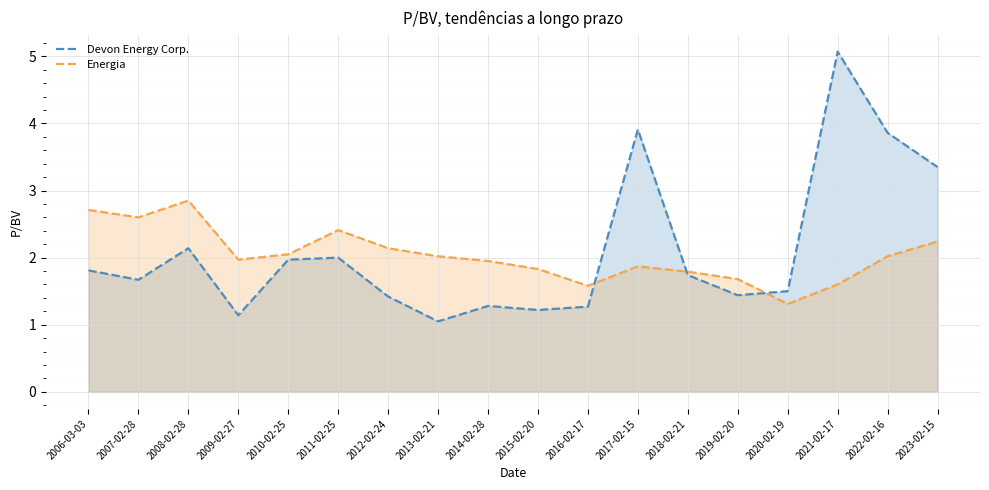

What is the difference between the maximum and minimum values in the Energia series?

1.5